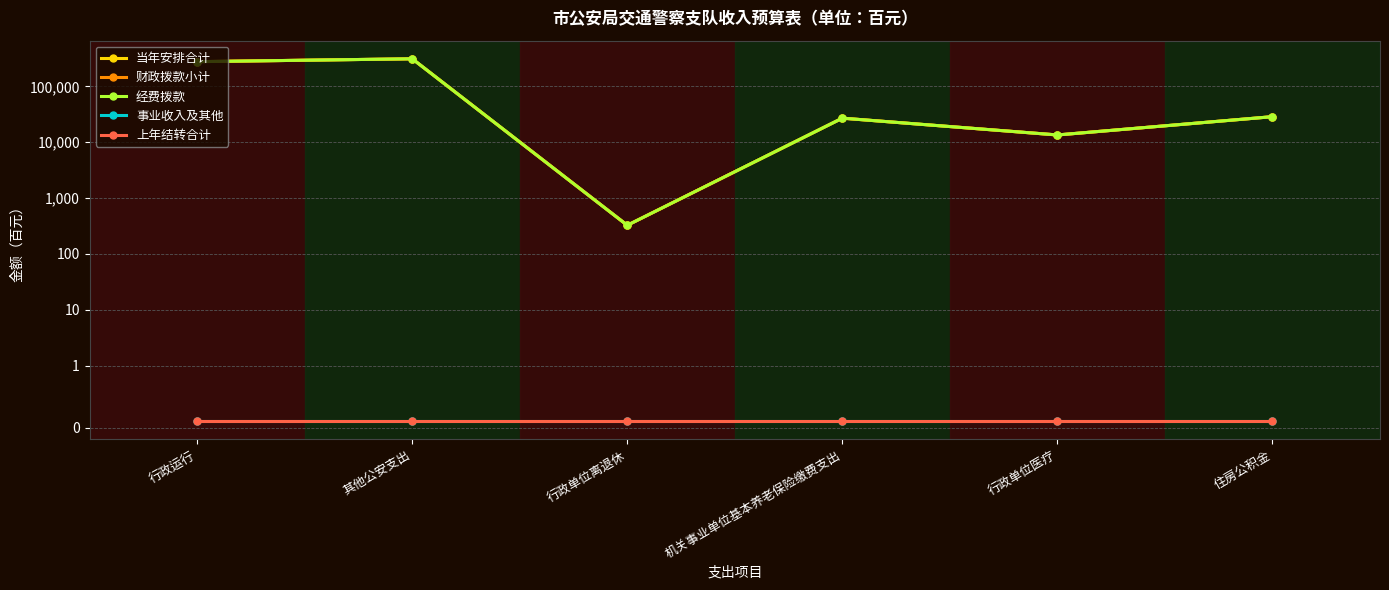

At how many categories does at least one series exceed 167898?

2